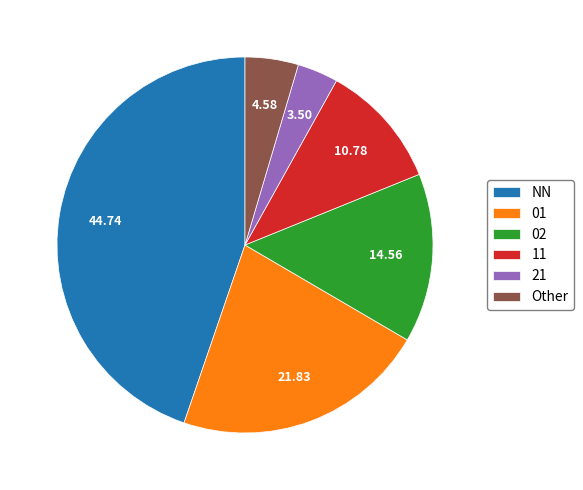

Which category has the biggest portion of the pie?

NN